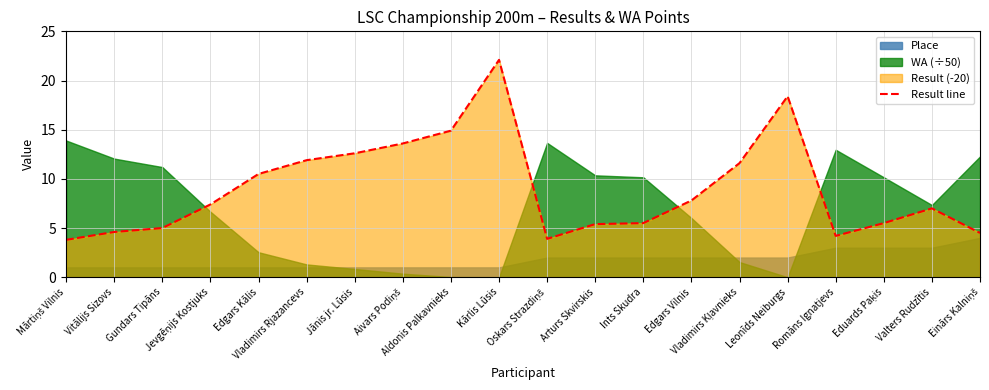

What is the maximum value shown in the chart?

22.1